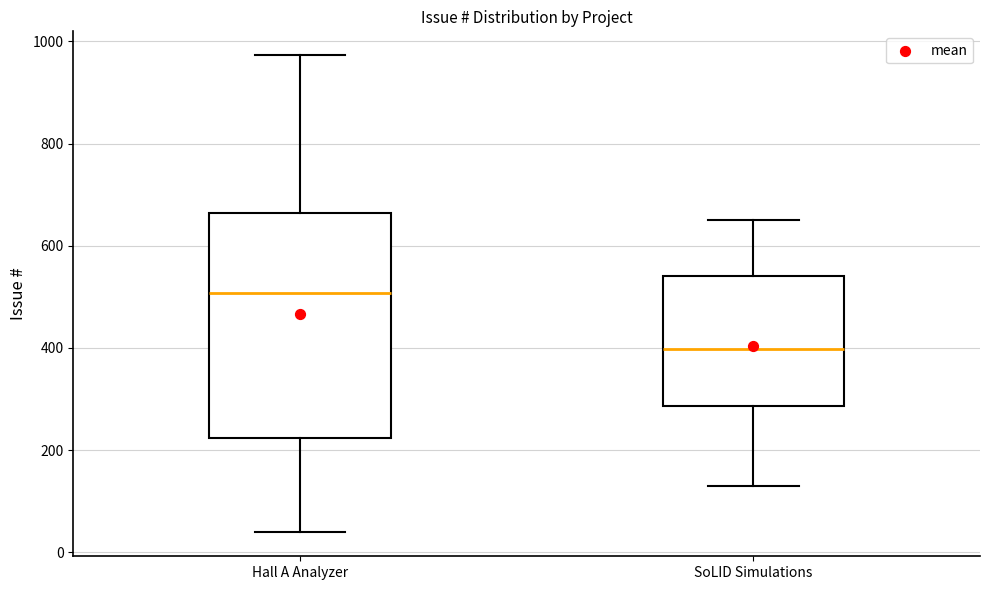

Reading left to right, transcribe this box plot: for each box, give where its median line is, the range the box spans, and where its two whiskers end, as read against the y-axis. The values are not printed on the chart, so give them approximately, as read against the axis.

Hall A Analyzer: median 500, box 220 to 660, whiskers 40 to 980
SoLID Simulations: median 400, box 280 to 540, whiskers 120 to 660